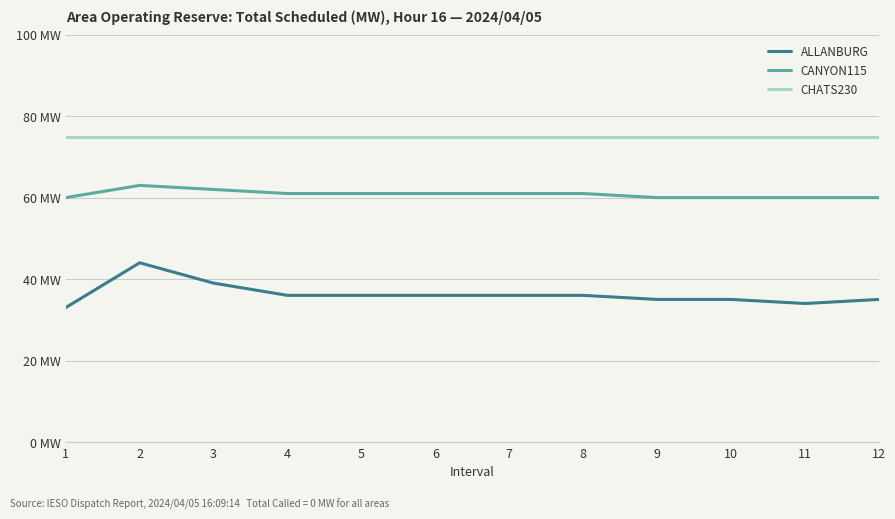

True or false: ALLANBURG and CANYON115 cross at least once.

False